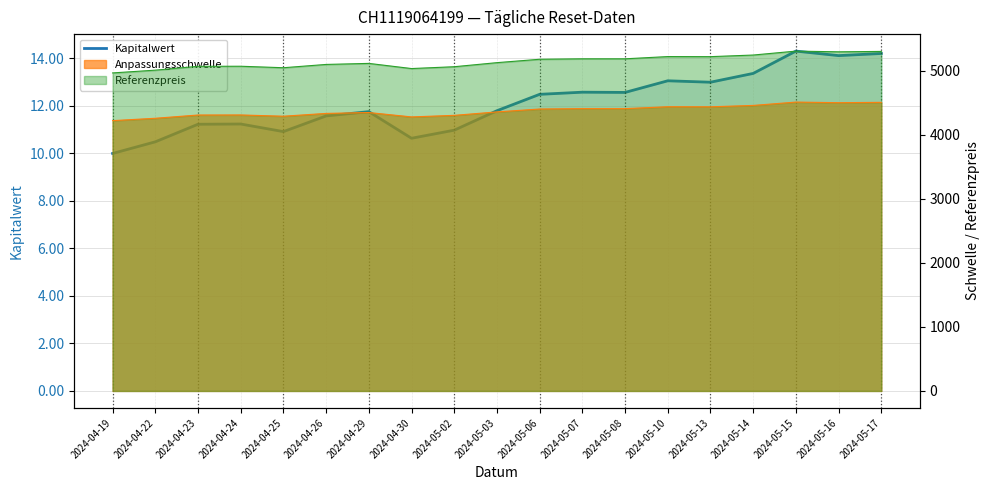

List the labels in order of value, largest first.

2024-05-15, 2024-05-17, 2024-05-16, 2024-05-14, 2024-05-10, 2024-05-13, 2024-05-07, 2024-05-08, 2024-05-06, 2024-05-03, 2024-04-29, 2024-04-26, 2024-04-24, 2024-04-23, 2024-05-02, 2024-04-25, 2024-04-30, 2024-04-22, 2024-04-19